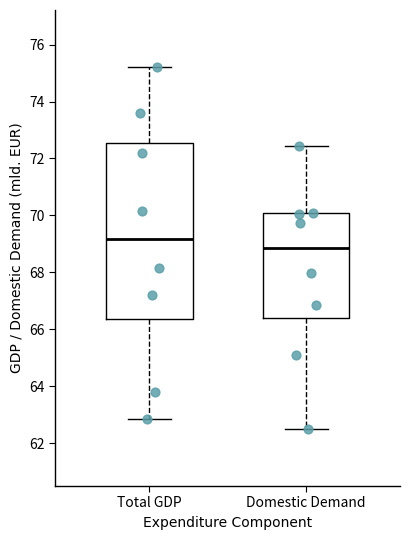

Where does the median line of the box for Domestic Demand sit on the y-axis? The values are not printed on the chart, so give them approximately, as read against the axis.

68.8